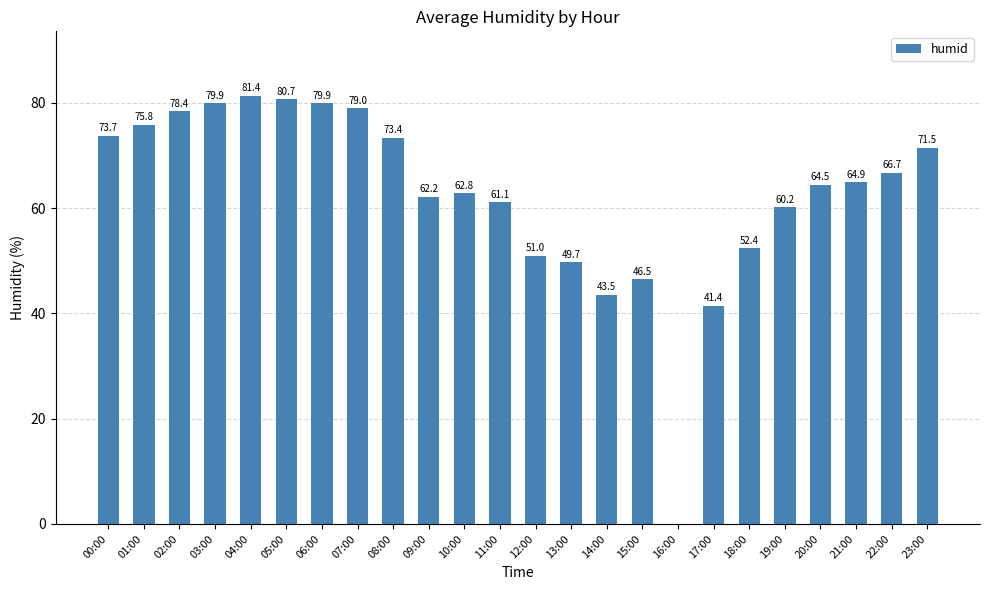

True or false: the data shows 17.3 at 23:00.

False